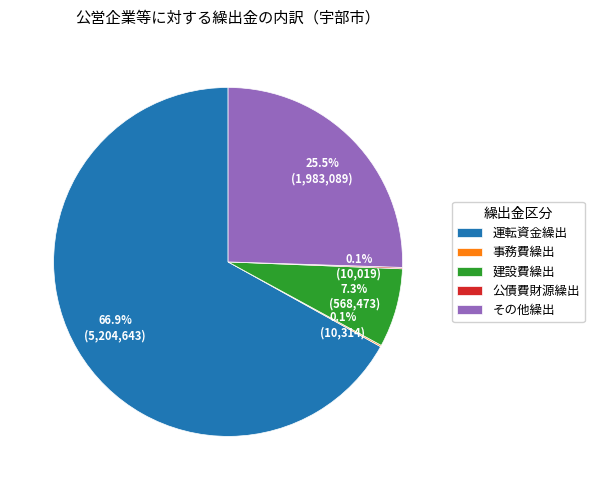

Is there any slice that represents more than half of the pie?

Yes